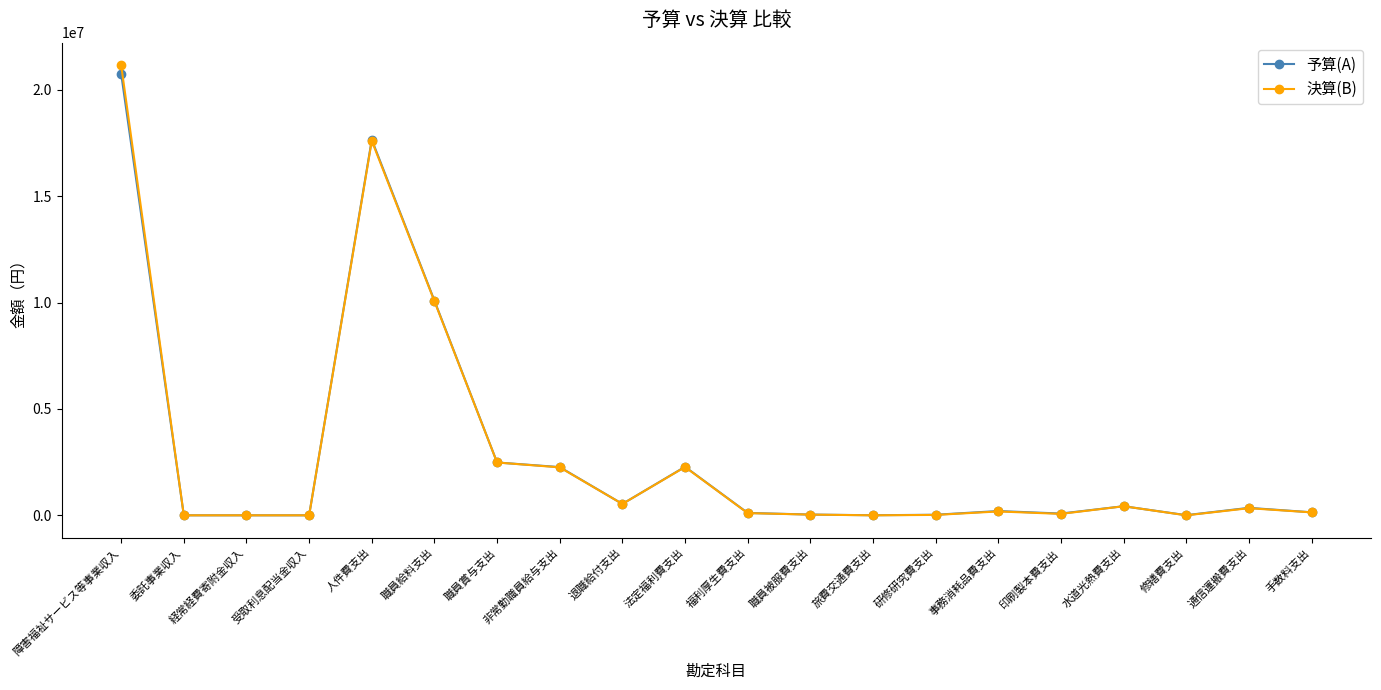

How many lines are shown in the chart?

2